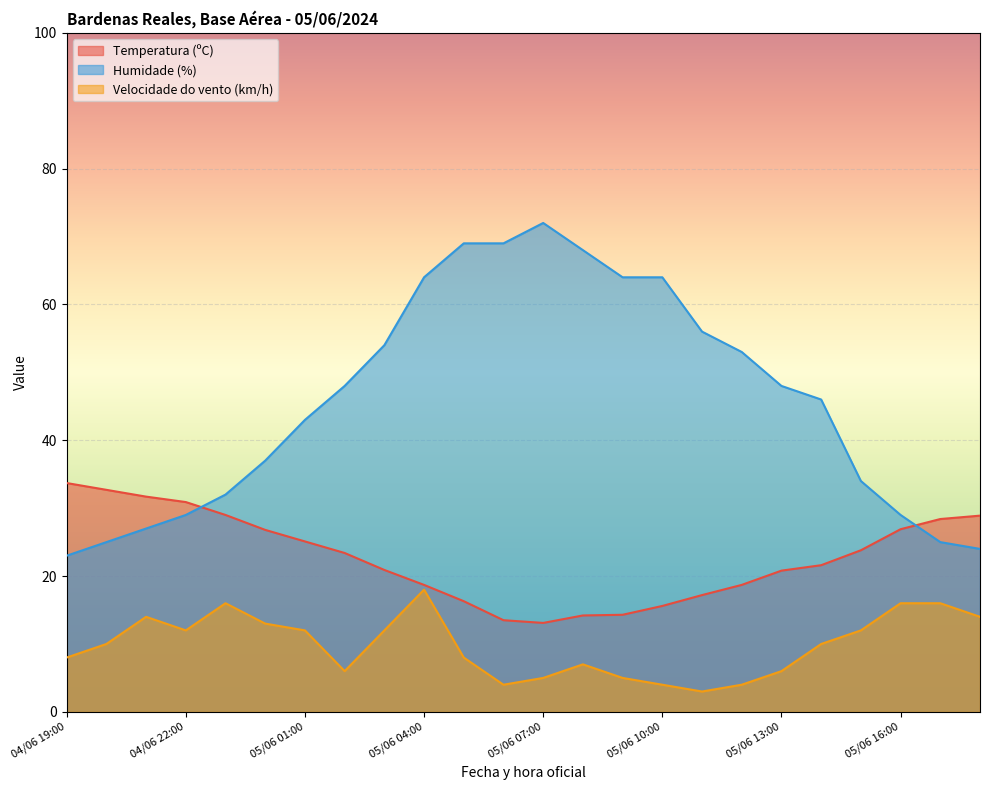

What is the sum of all Temperatura (ºC) values?

546.2